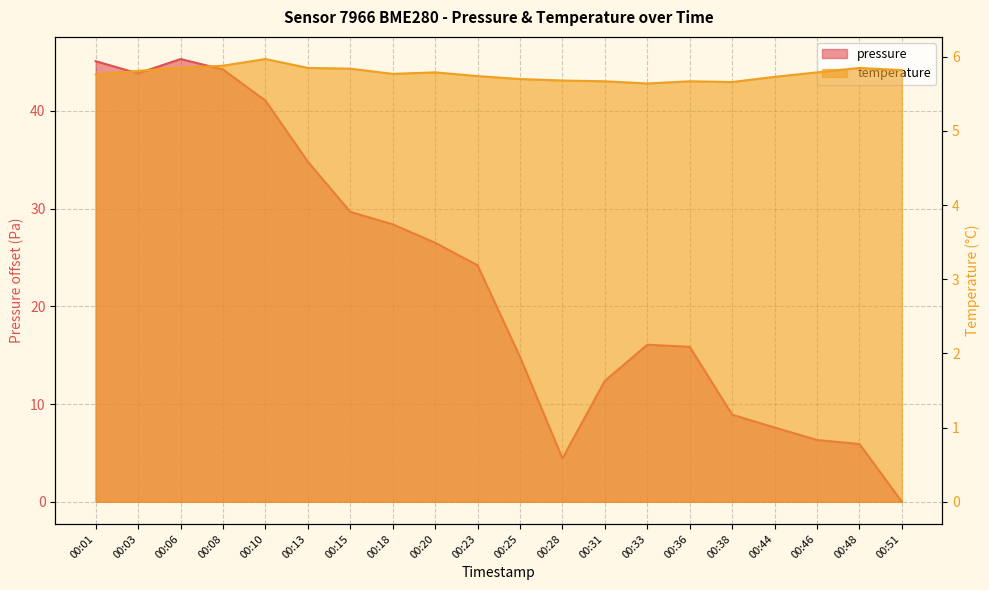

At which category does the chart reach its minimum across all series?

00:51